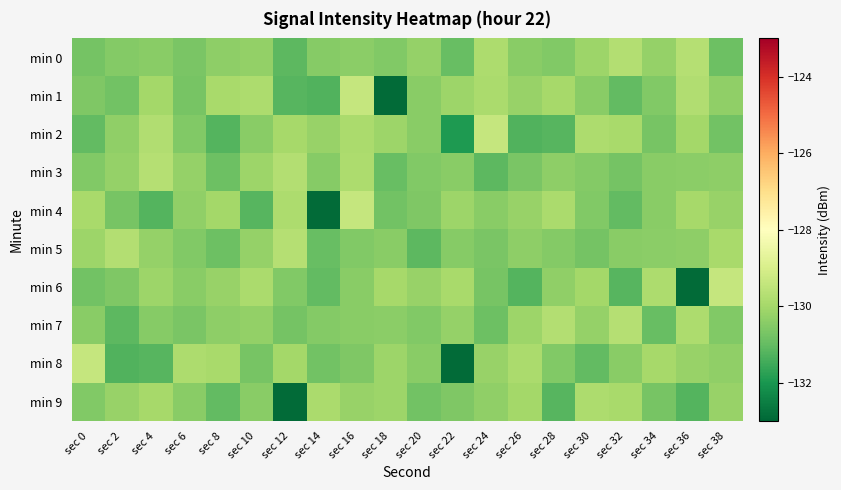

Which series has the widest spread of values?

min 1